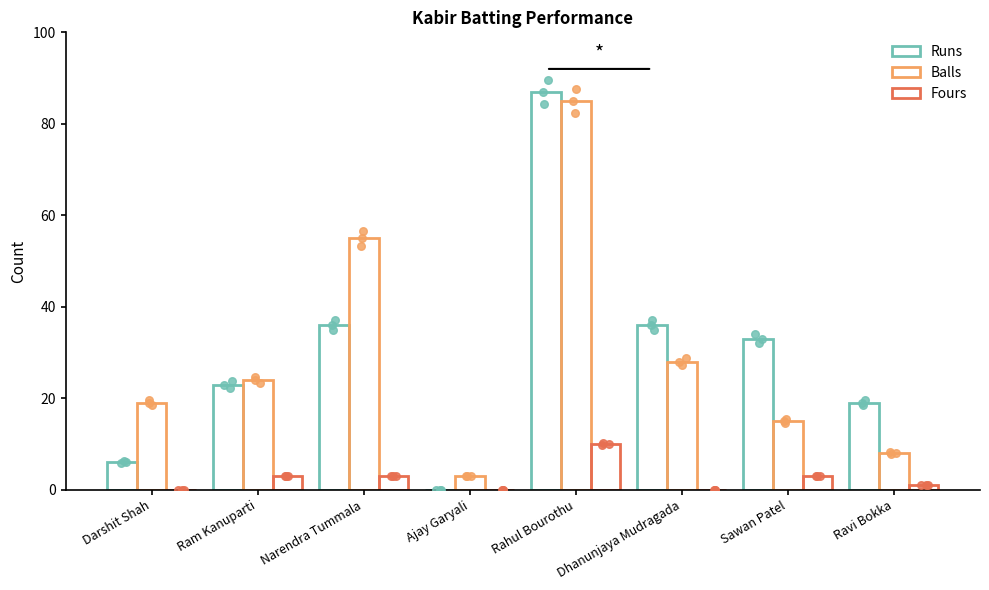

At which category is the sum across all series the highest?

Rahul Bourothu